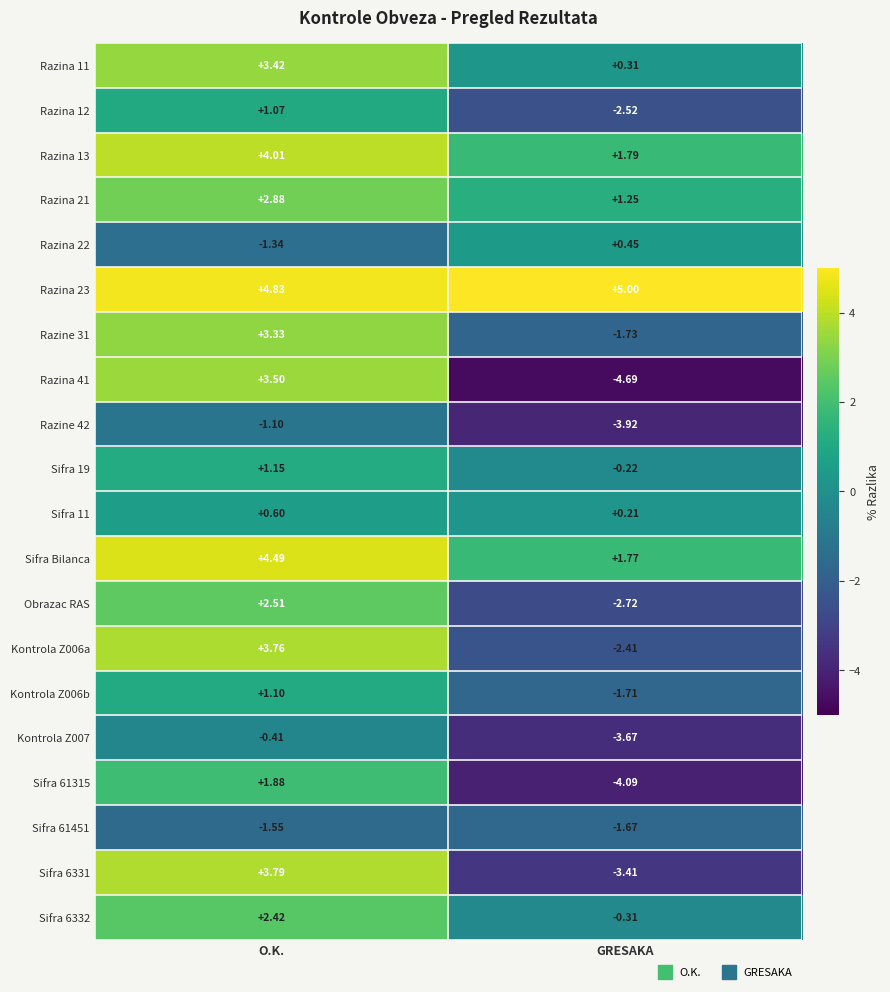

What is the difference between the highest and lowest values at GRESAKA?

9.7